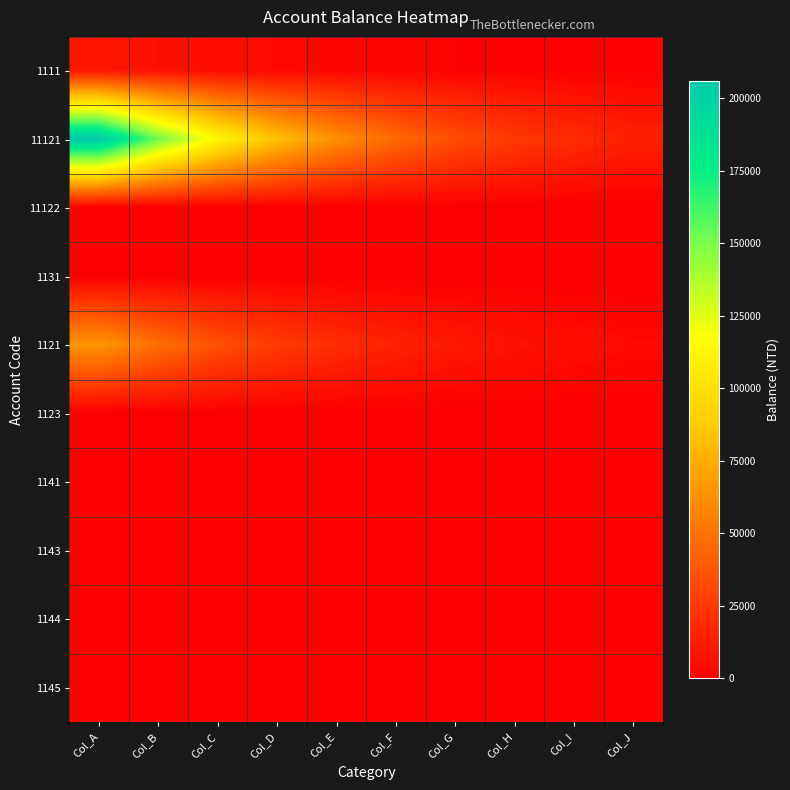

What is the spread (max minus min) of values at Col_G?

34051.6